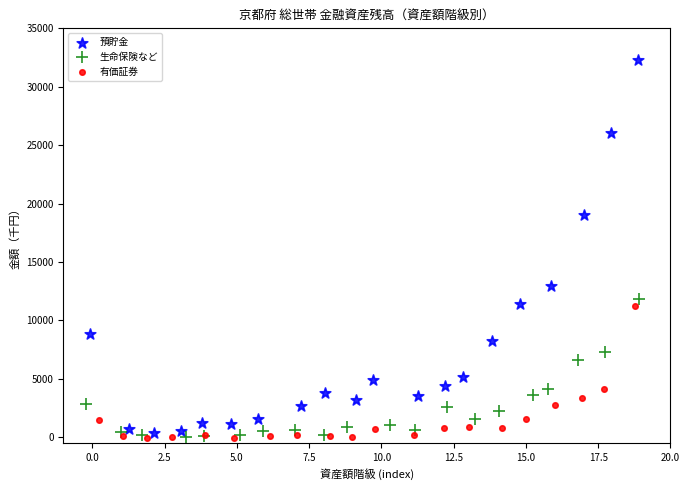

Which series has the widest spread of Y values?

預貯金